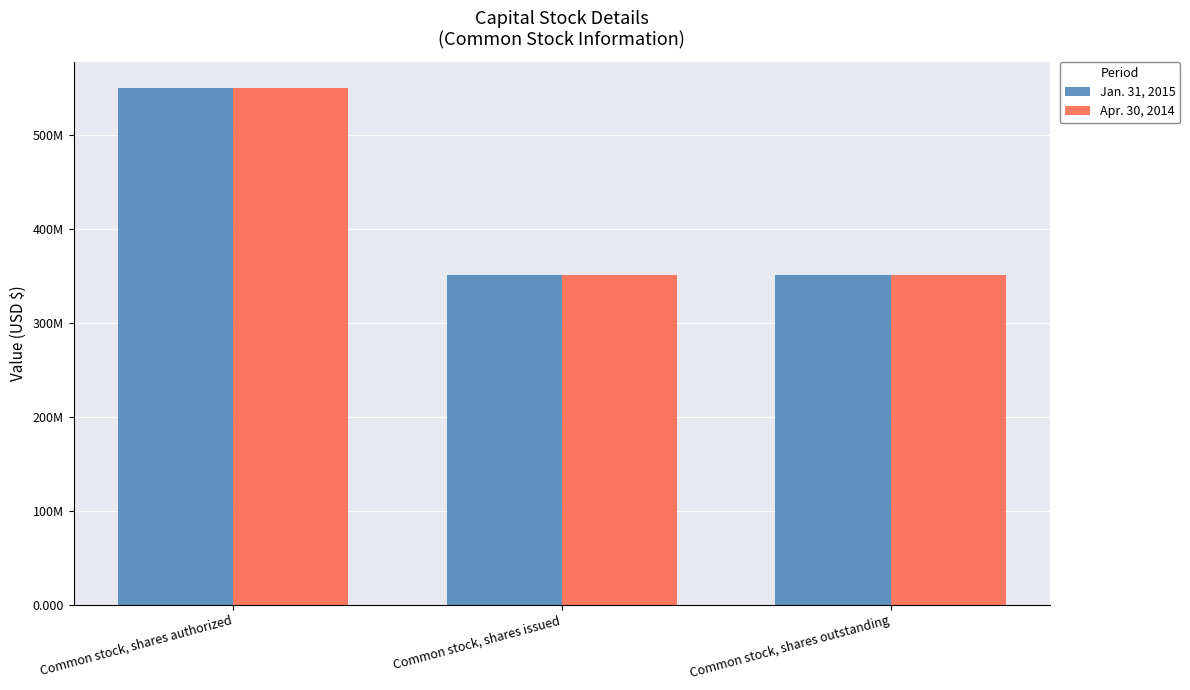

Does the chart contain stacked bars?

No